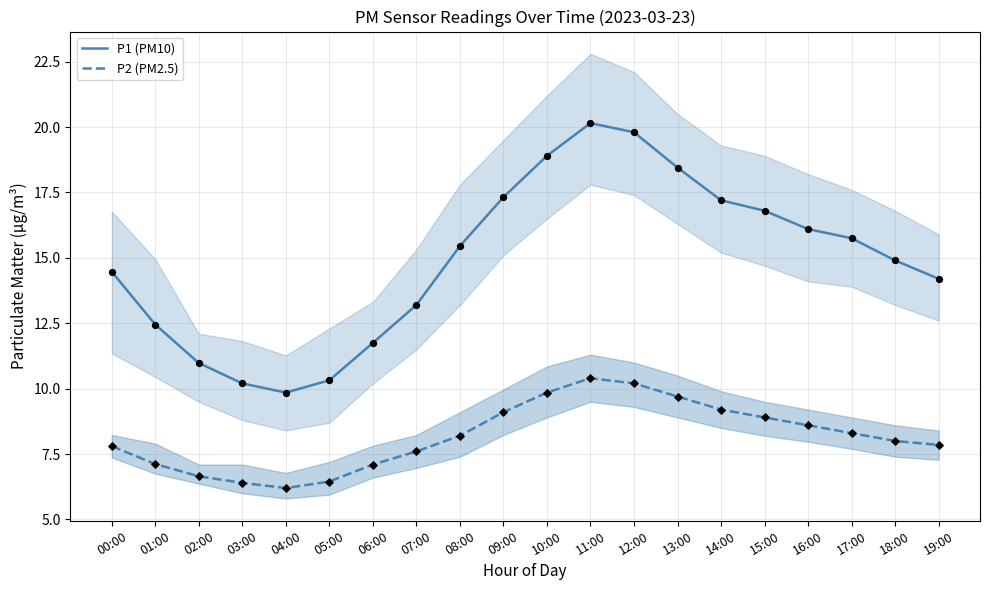

Which series contains the lowest Y value?

P2 (PM2.5)